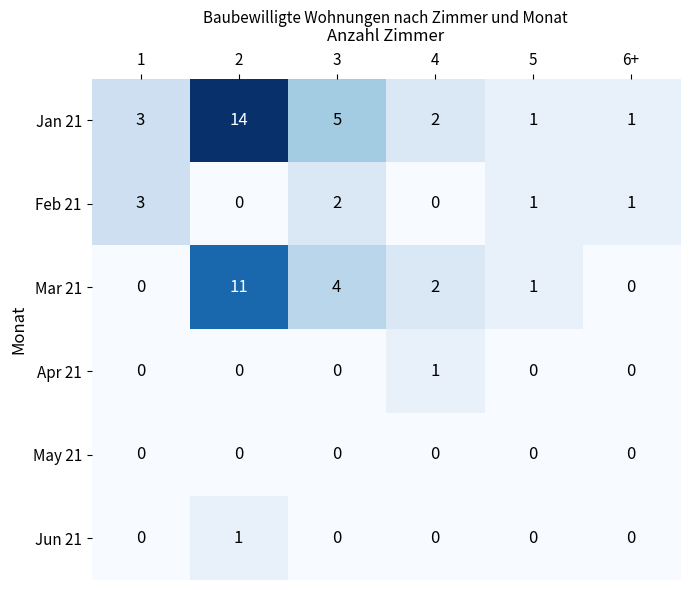

What is the difference between the highest and lowest values at 6+?

1